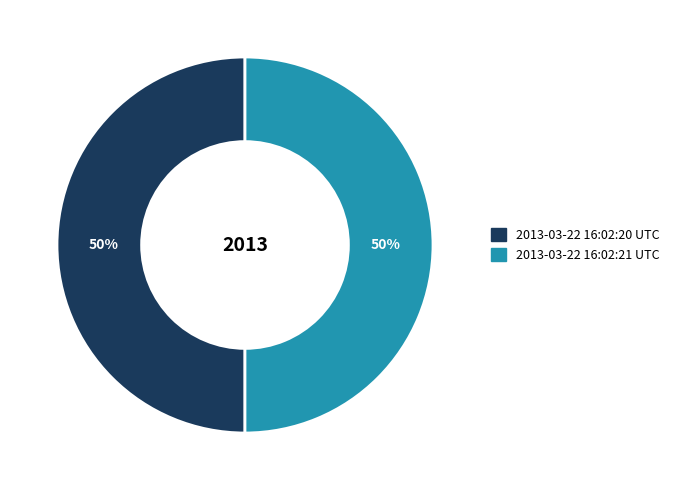

Approximately how many times larger is the value at 2013-03-22 16:02:20 UTC compared to 2013-03-22 16:02:21 UTC?

1.0